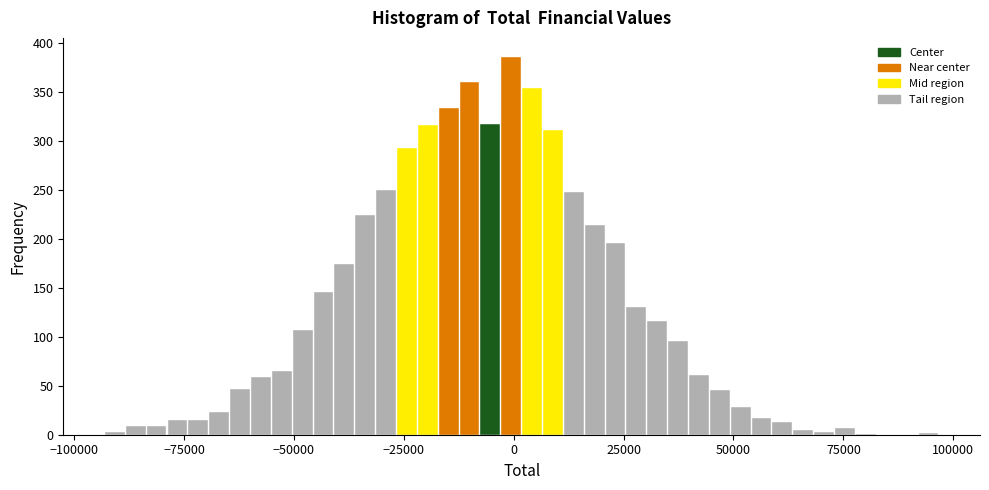

Read against the x-axis, roughly where is the centre of the tallest bar?

0